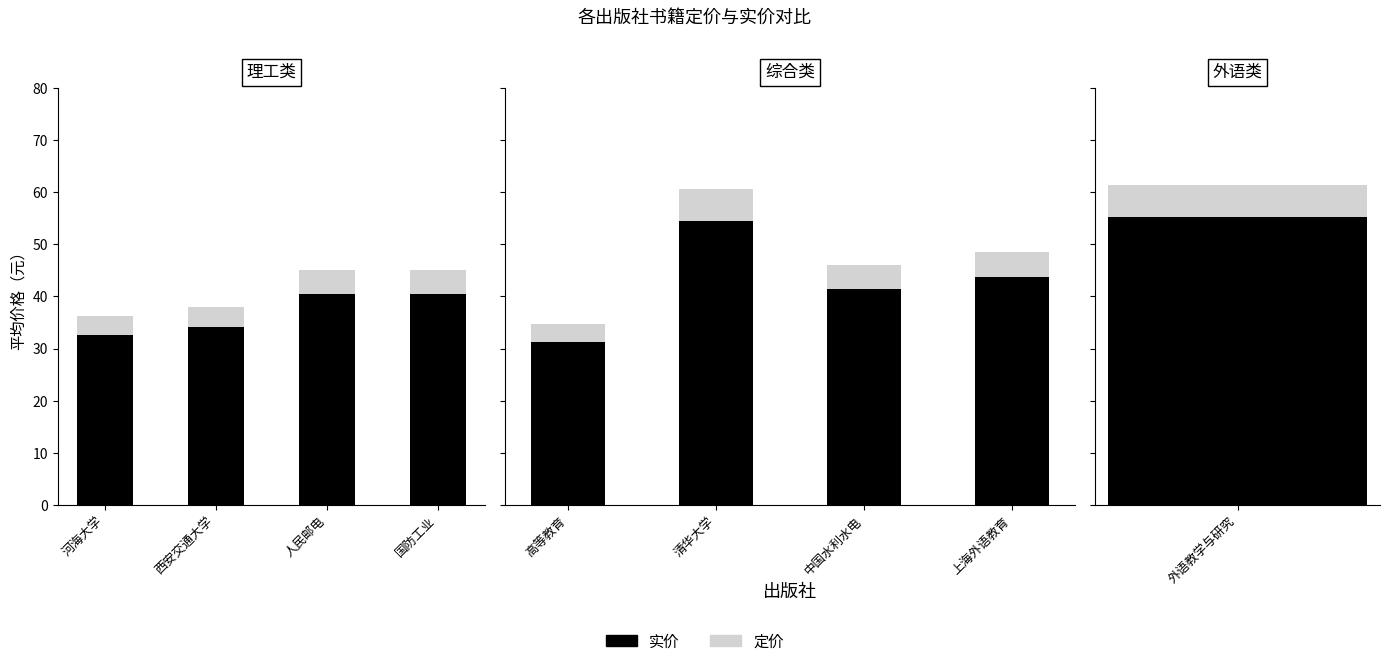

Between 高等教育 and 中国水利水电, which series saw the biggest shift?

定价